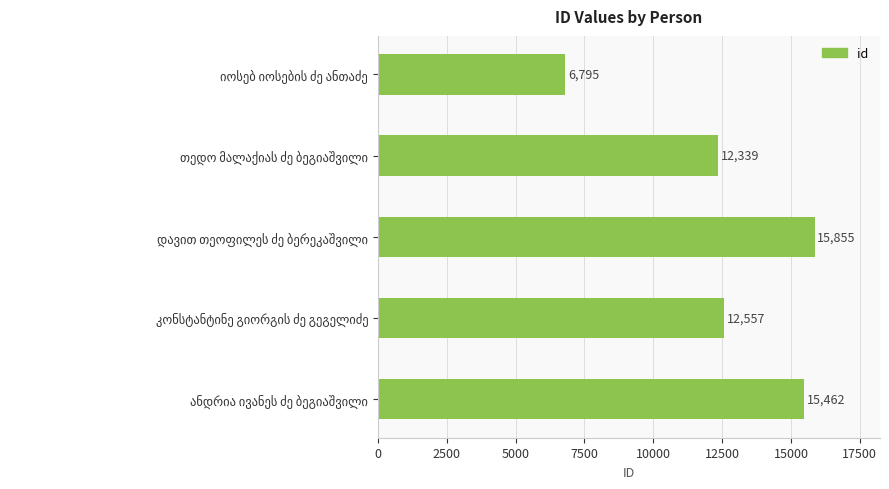

What is the difference between the maximum and minimum values?

9060